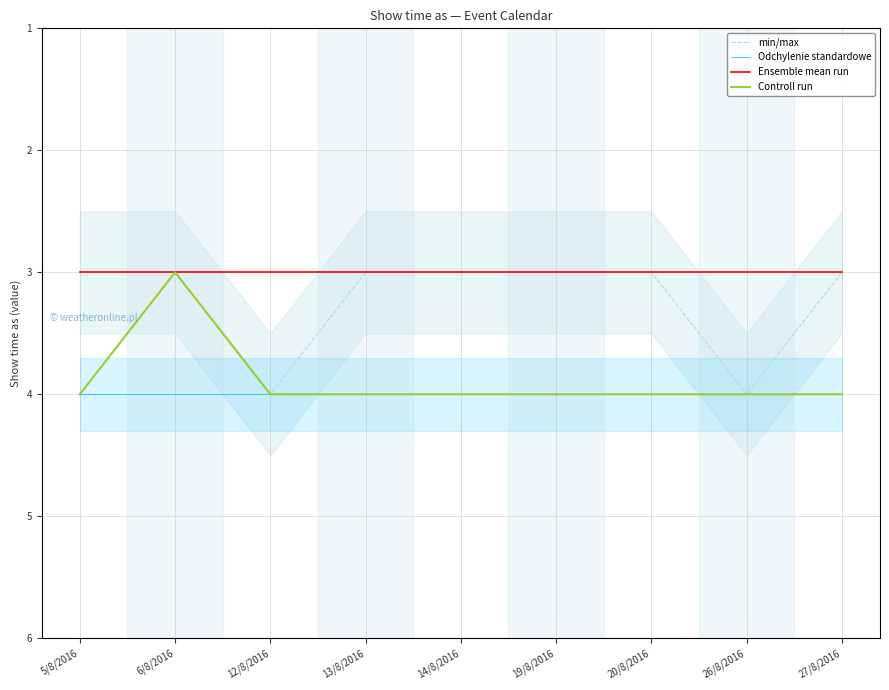

How many lines are shown in the chart?

4